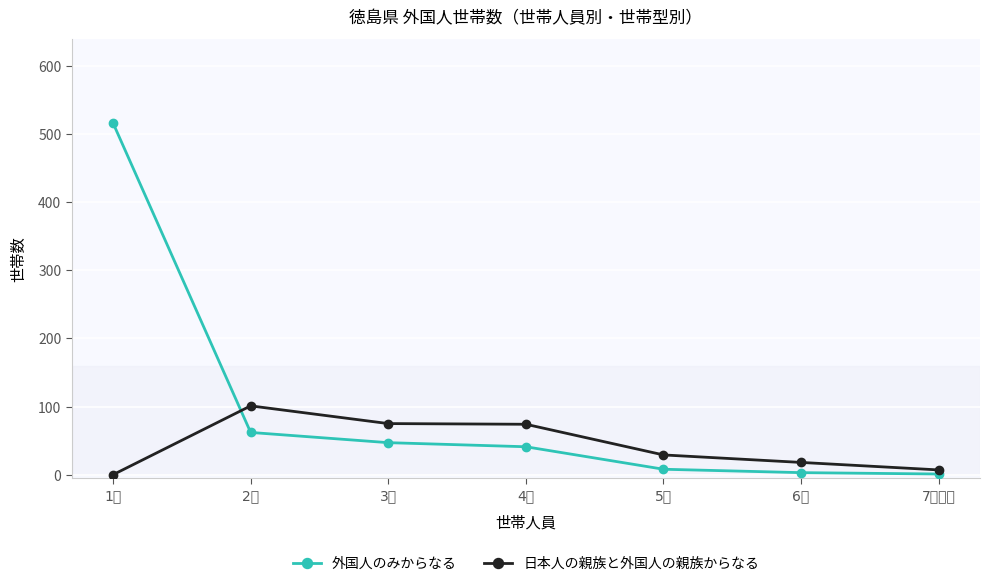

At which category is the sum across all series the highest?

1人